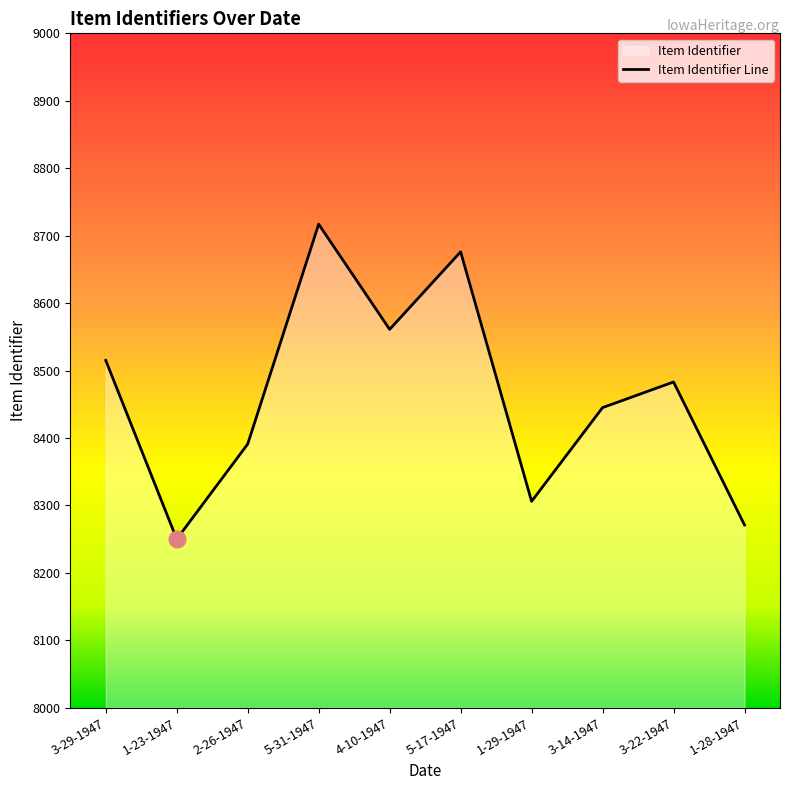

Rank the categories by value from lowest to highest.

1-23-1947, 1-28-1947, 1-29-1947, 2-26-1947, 3-14-1947, 3-22-1947, 3-29-1947, 4-10-1947, 5-17-1947, 5-31-1947